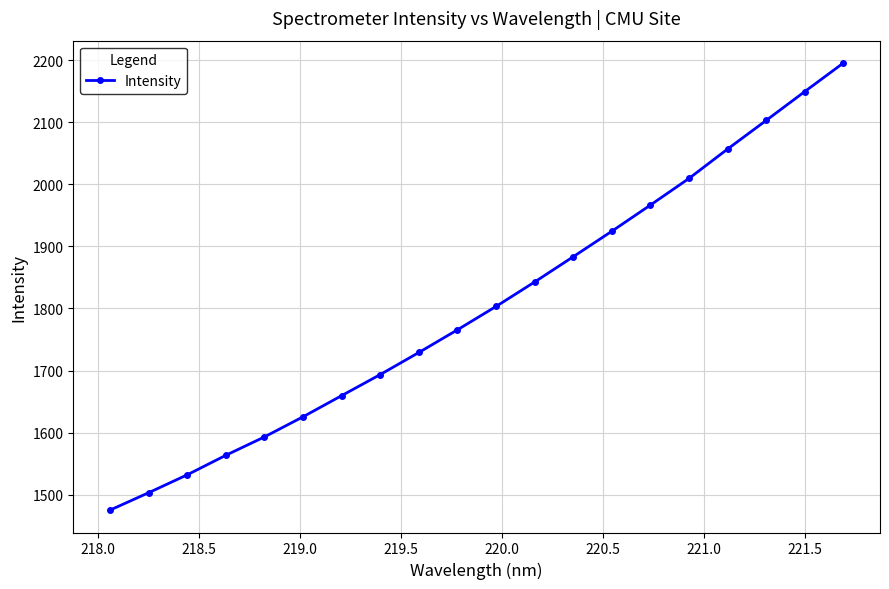

What is the sum of all values?

36075.5